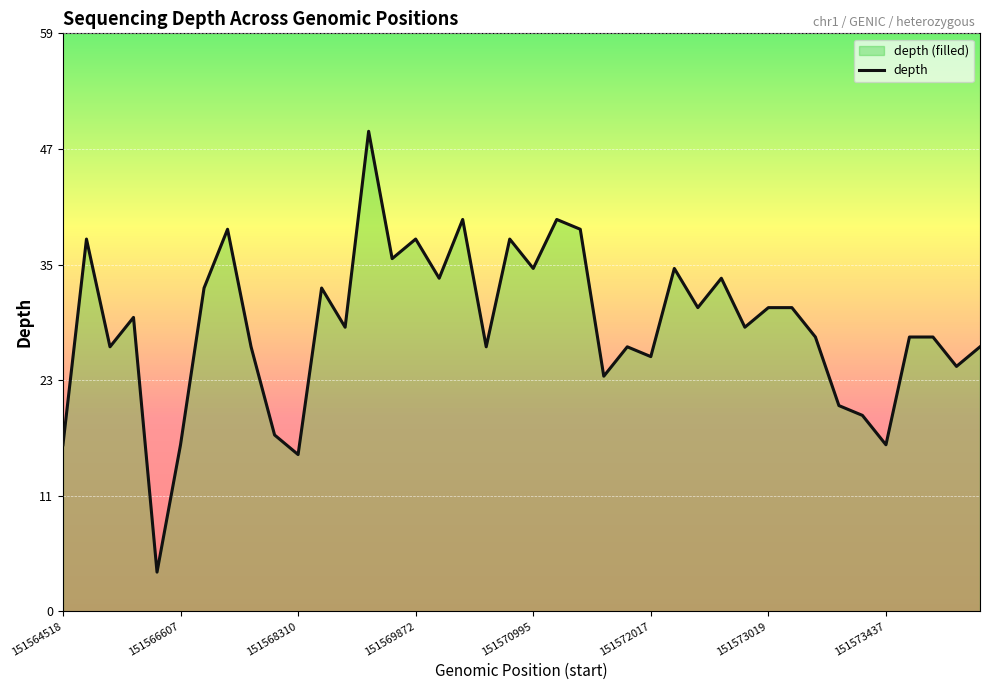

Read the value at 19, to the nearest 5.

40